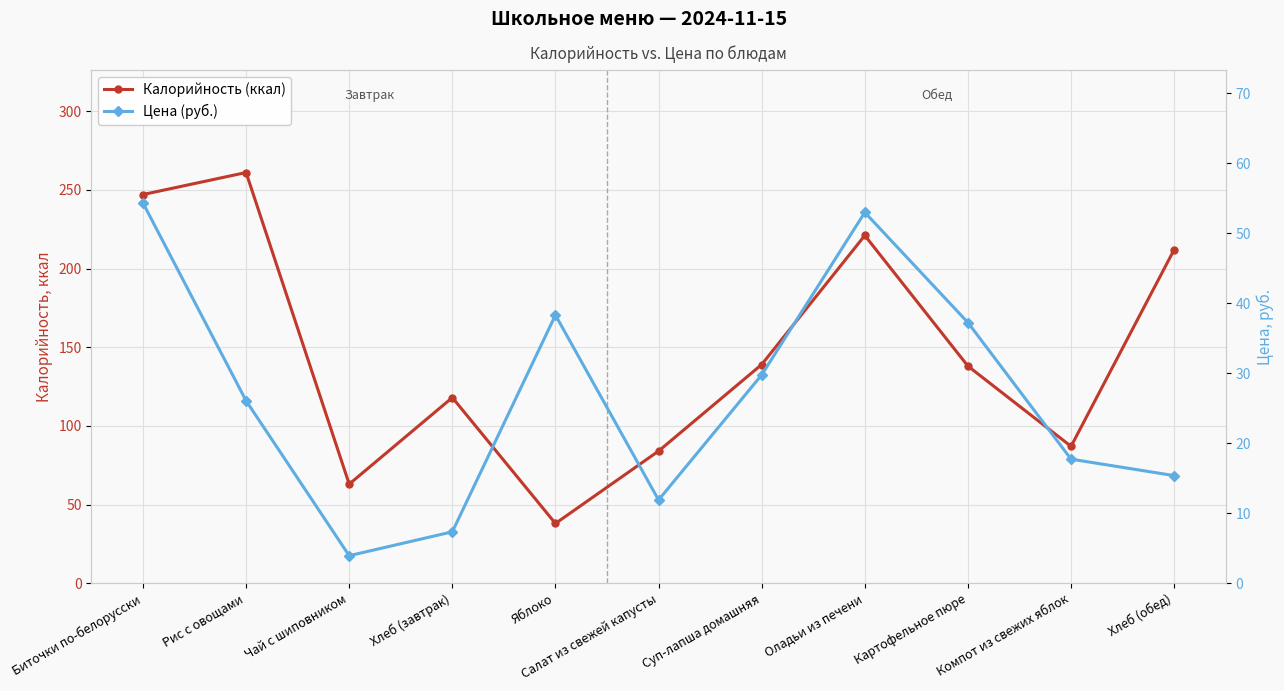

What is the difference between the Калорийность (ккал) values at Компот из свежих яблок and Салат из свежей капусты?

3.0